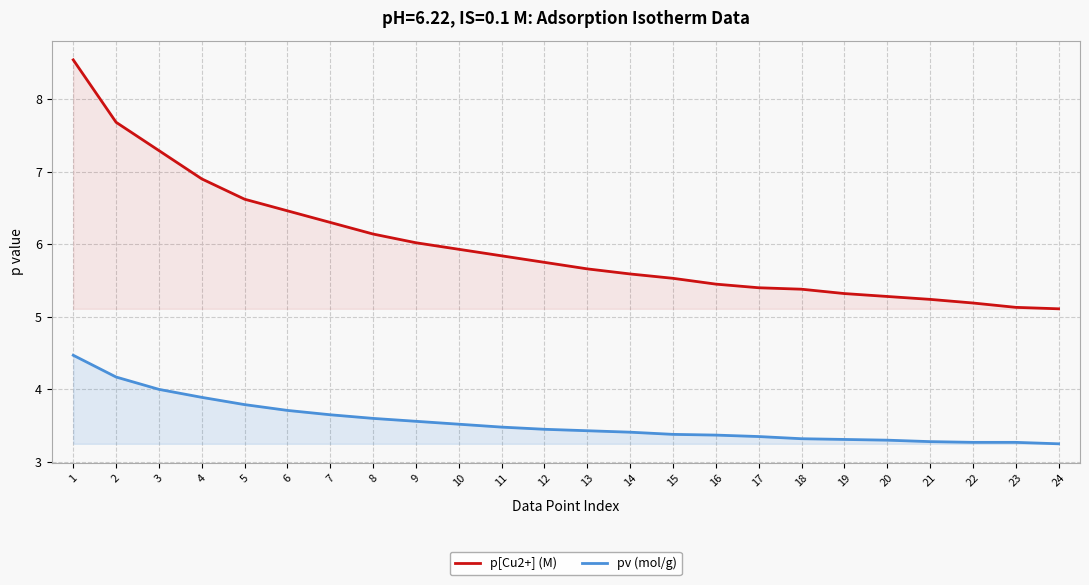

The p[Cu2+] (M) series shows 2.6 at 10. True or false?

False